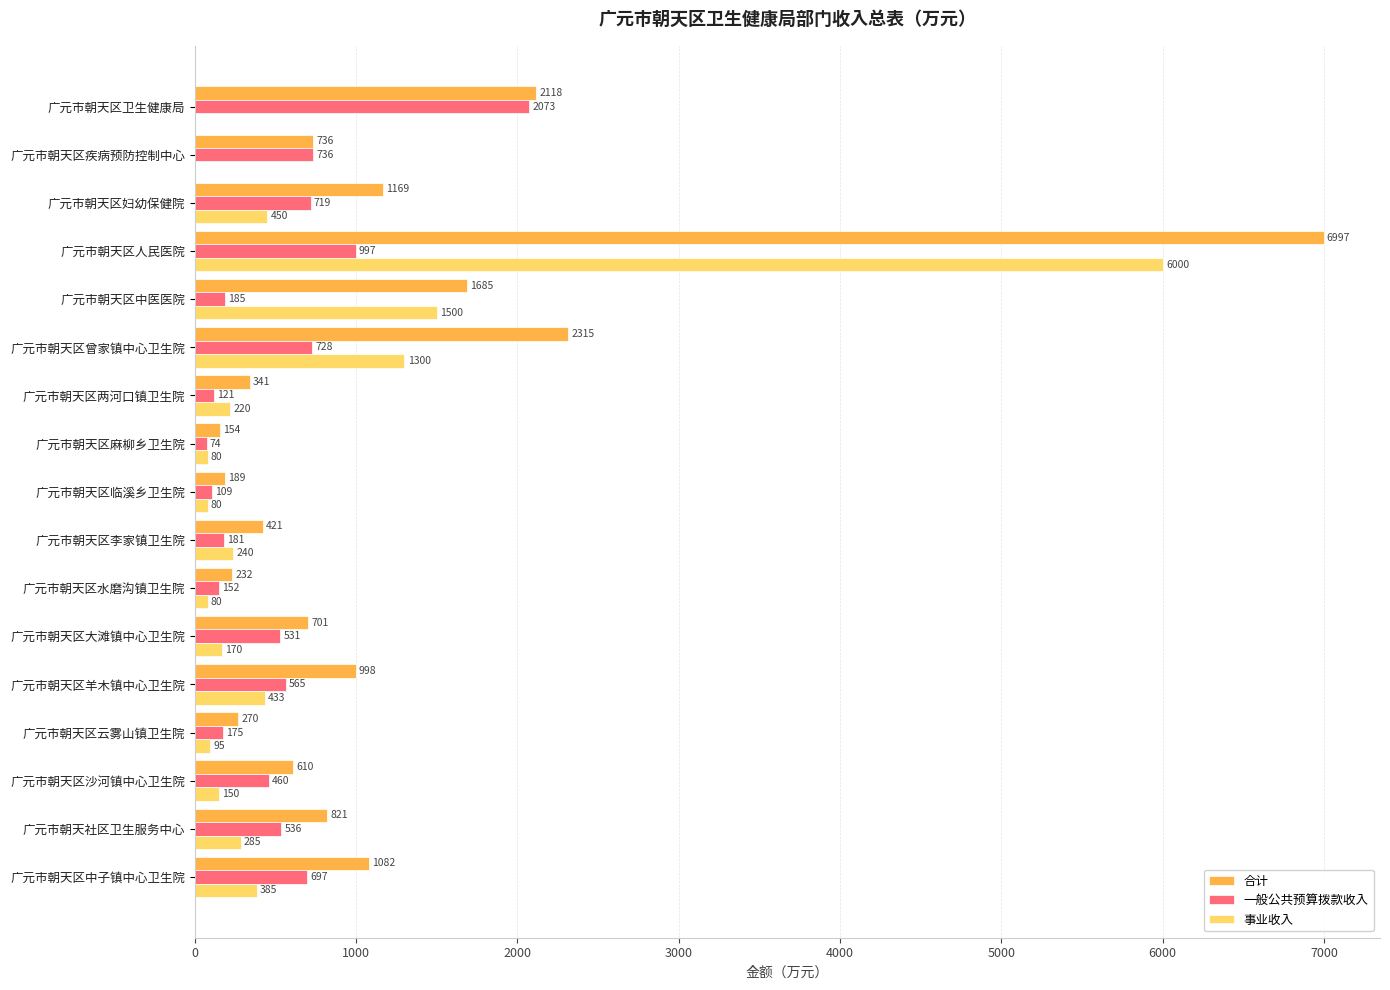

What are all the series names shown in the legend?

合计, 一般公共预算拨款收入, 事业收入